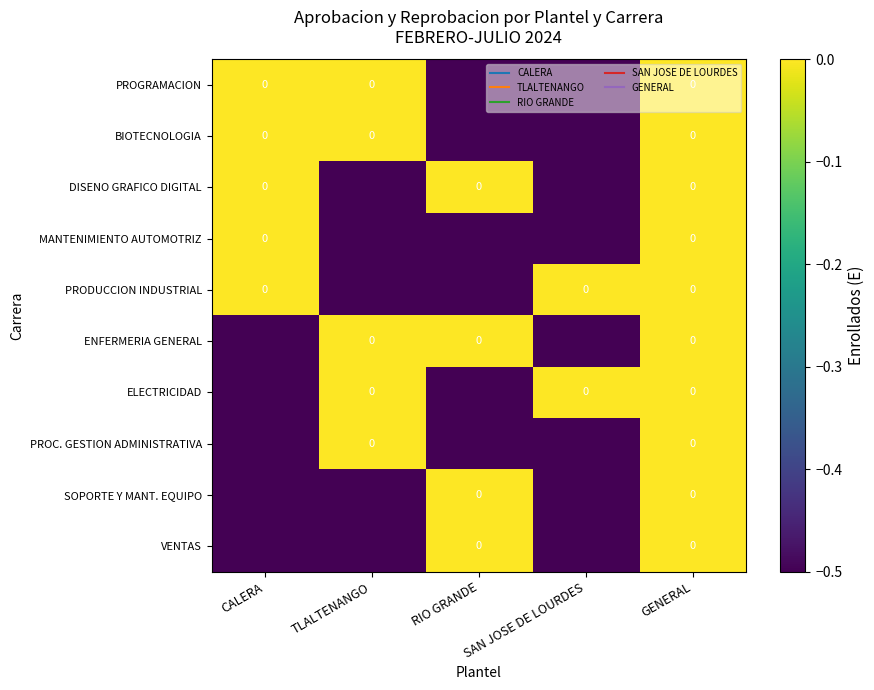

At which category does the chart reach its minimum across all series?

RIO GRANDE